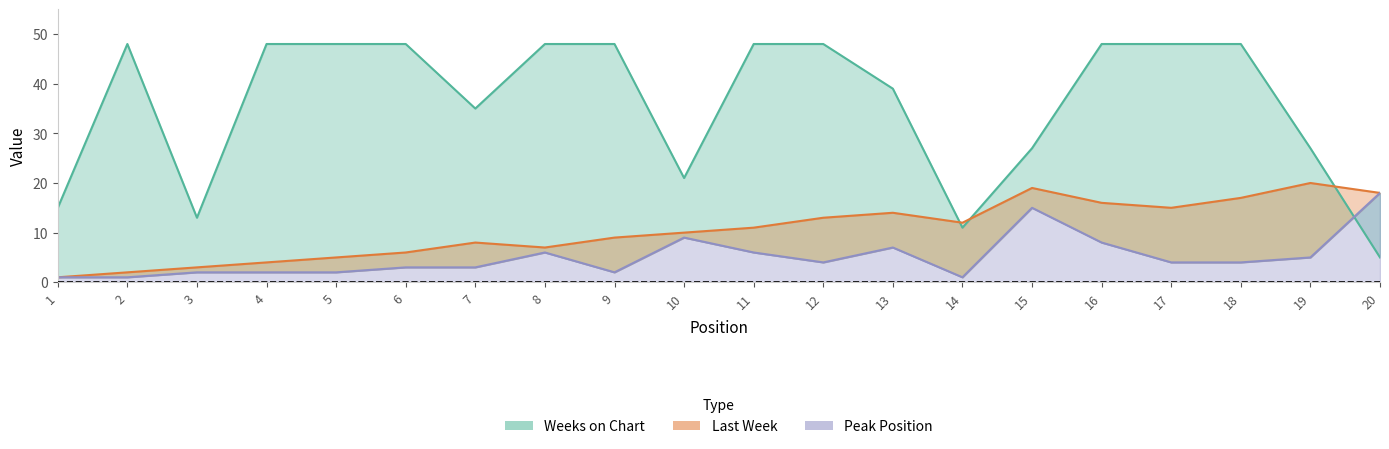

List the labels in order of Peak Position value, largest first.

20, 15, 10, 16, 13, 8, 11, 19, 12, 17, 18, 6, 7, 3, 4, 5, 9, 1, 2, 14